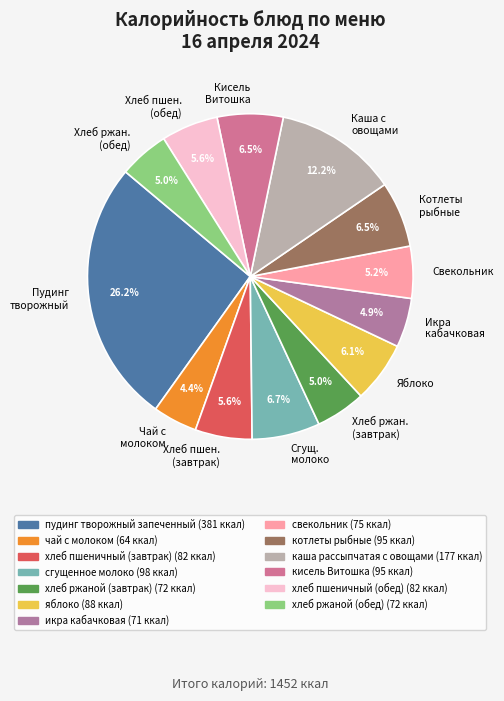

To the nearest percent, what is the average slice percentage?

8%